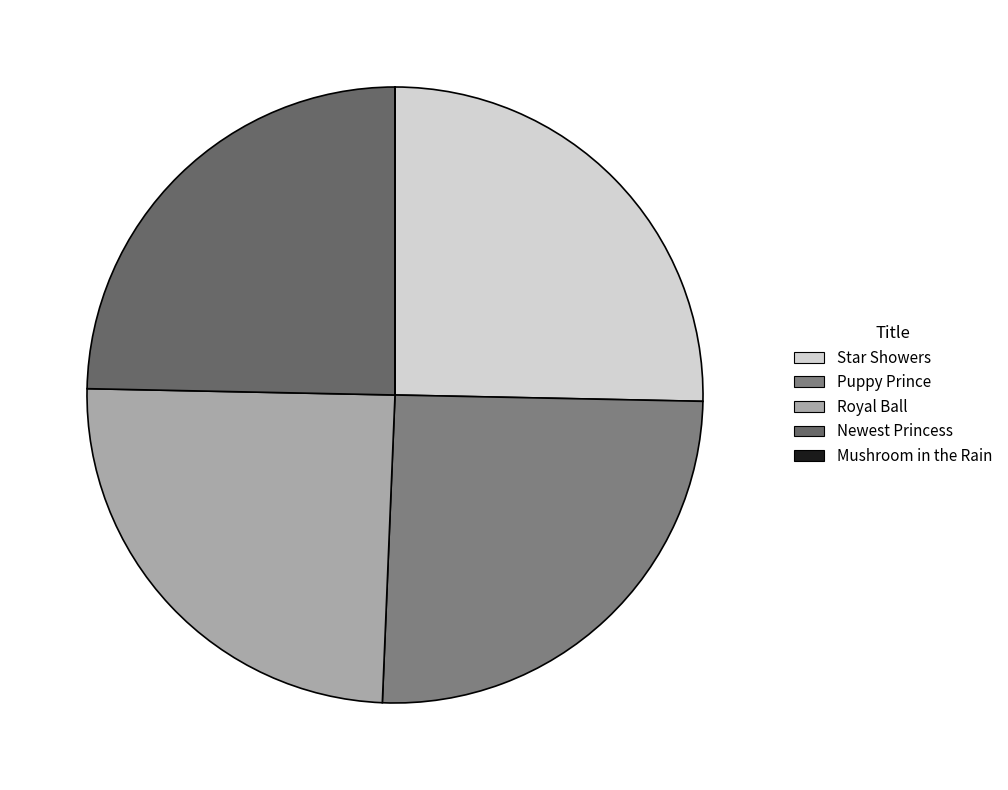

What percentage is NOT represented by Puppy Prince?

74.7%